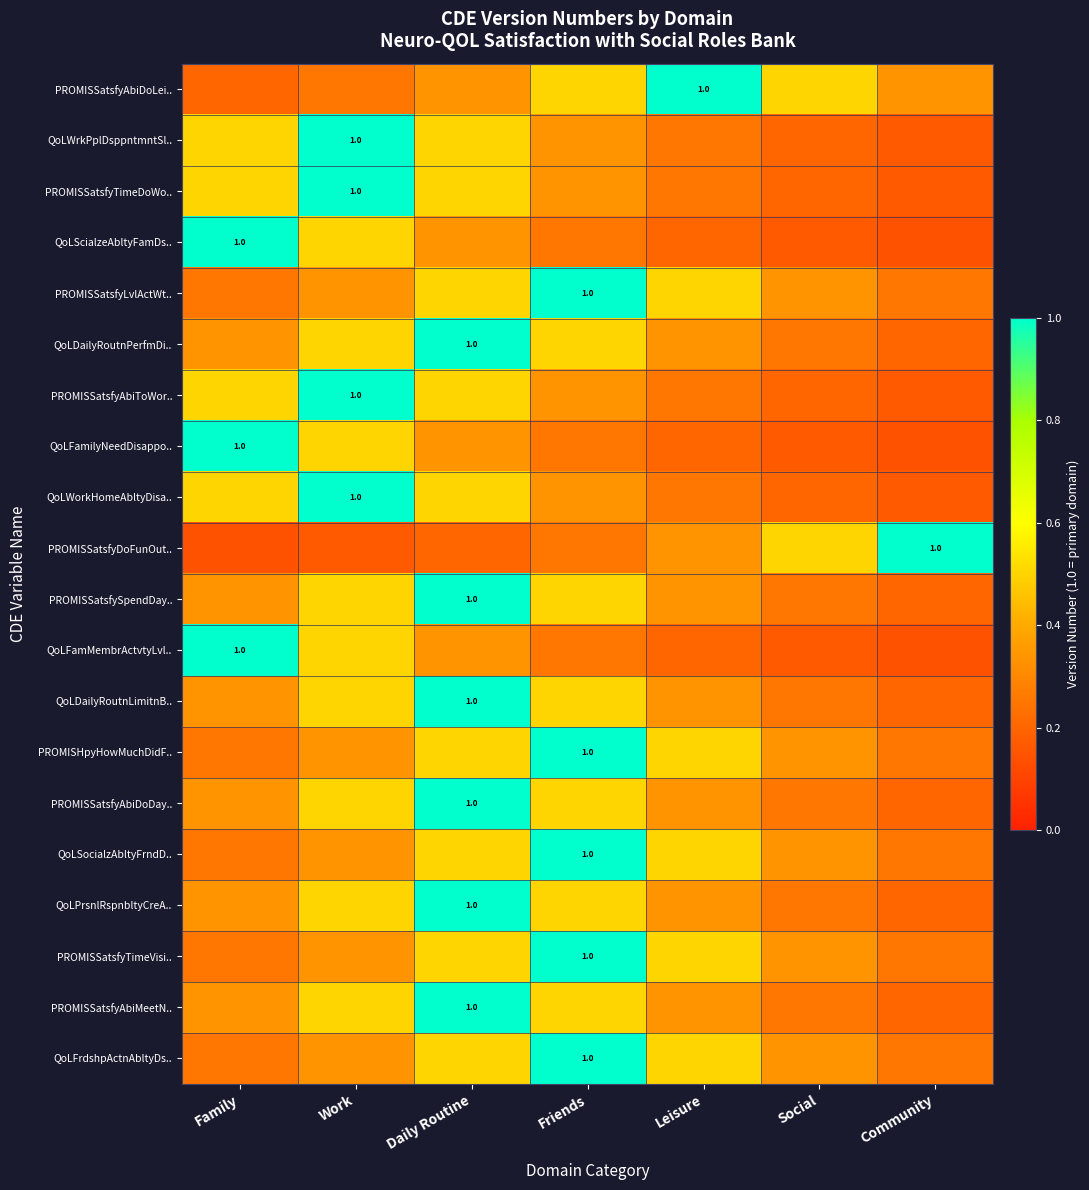

What is the difference between the second highest and second lowest values in the PROMISSatsfyAbiDoLei.. series?

0.2